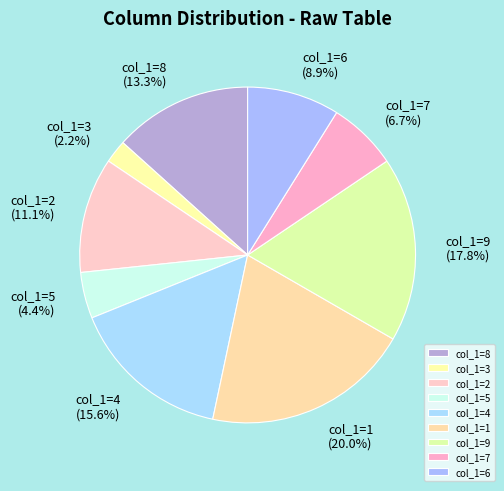

Which has a higher value, col_1=4 or col_1=7?

col_1=4